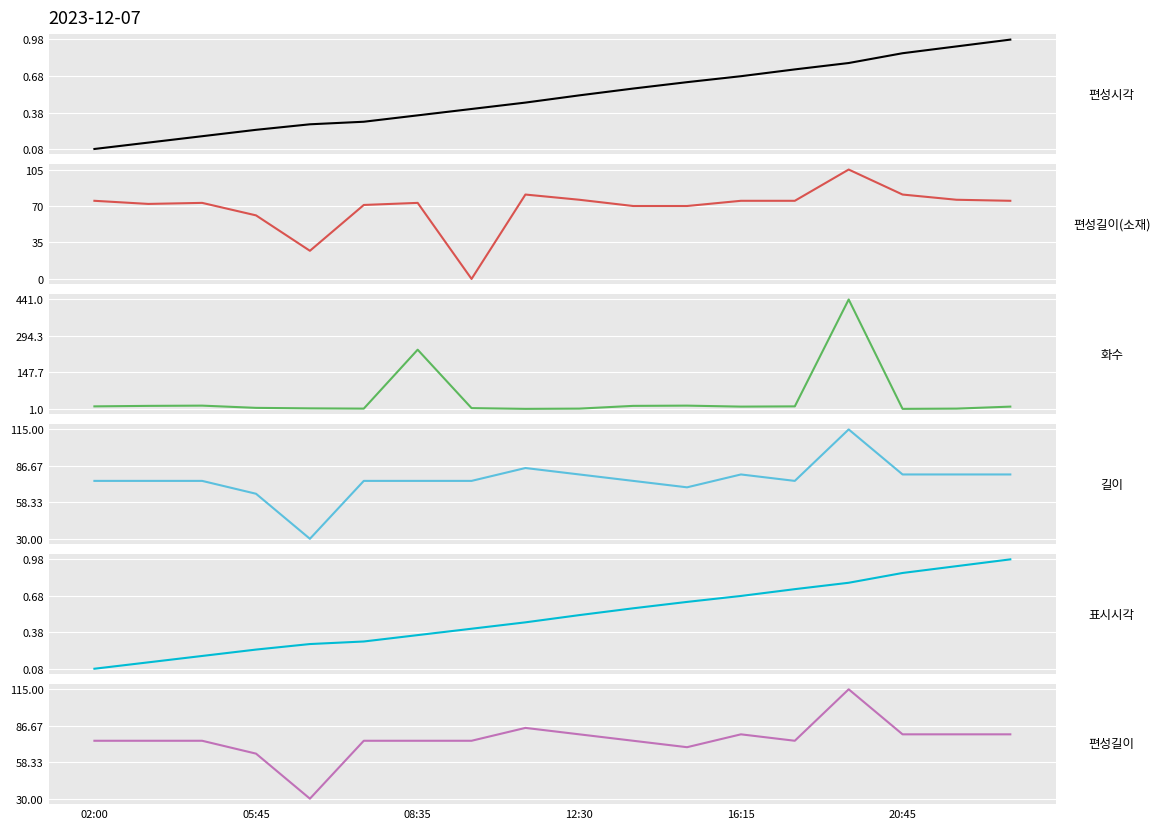

Which series has the largest range (max minus min)?

화수